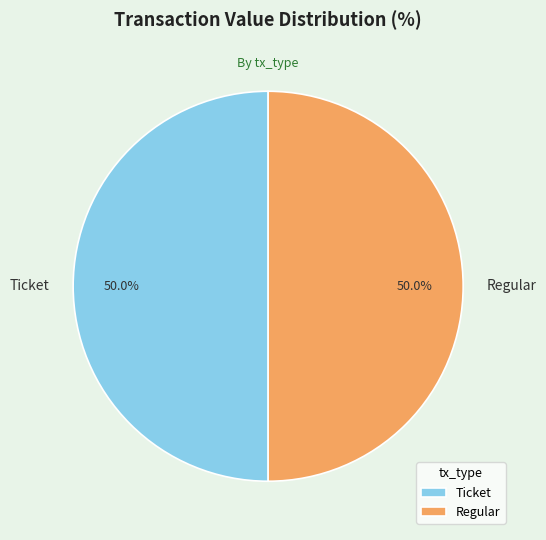

What is the ratio of the value at Regular to the value at Ticket?

1.0